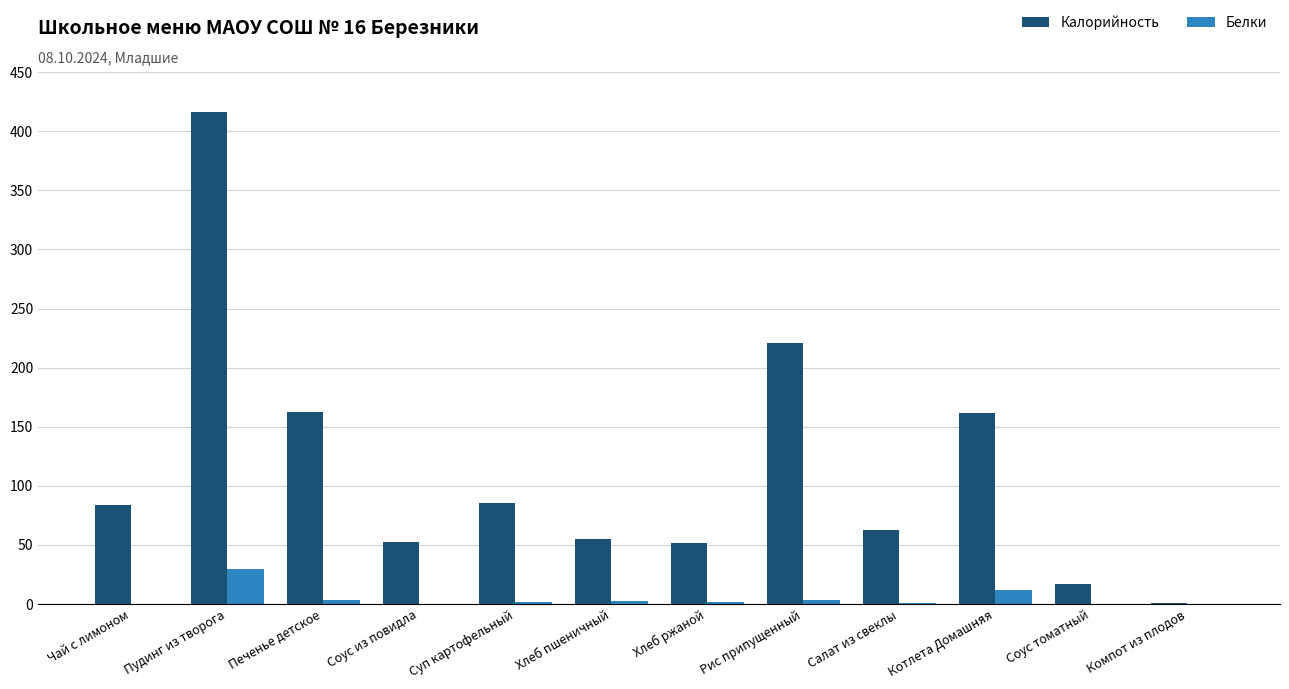

The Калорийность series shows 85.0 at Соус из повидла. True or false?

False